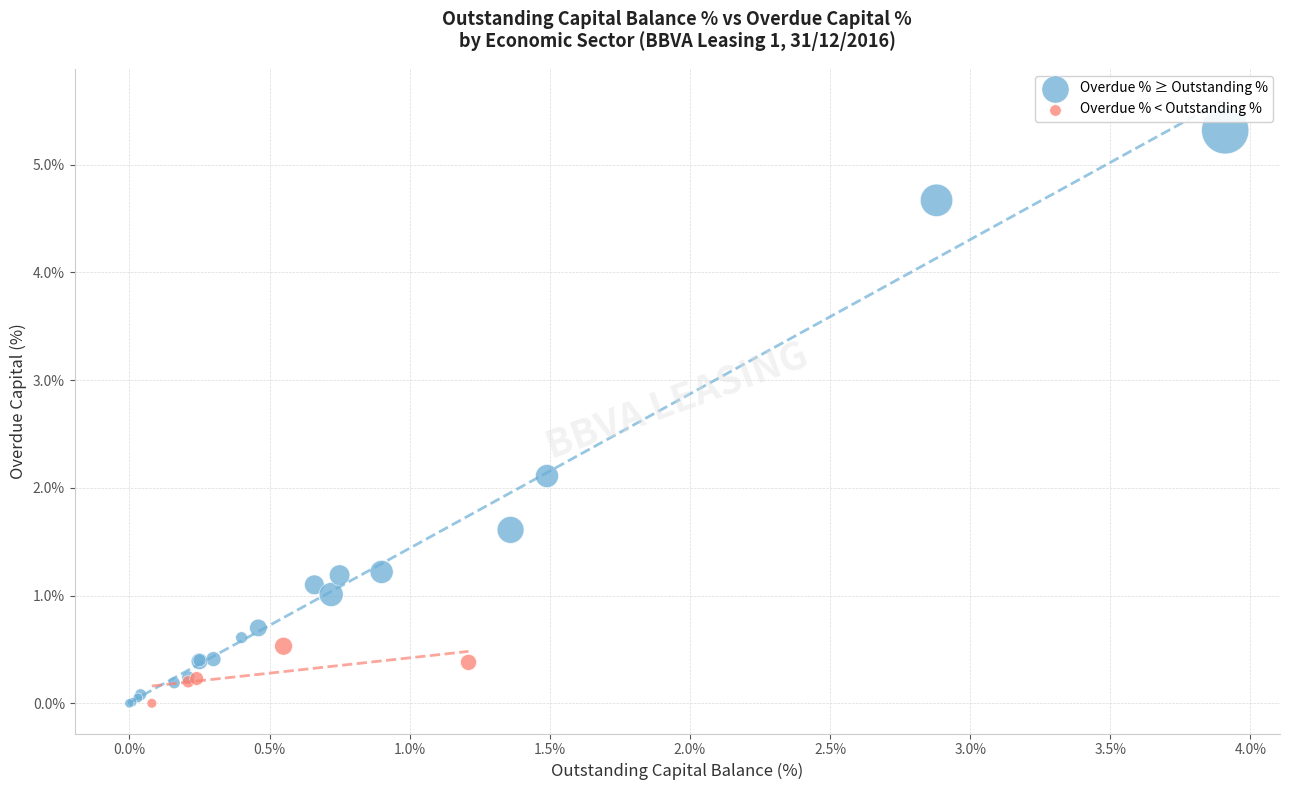

Which series reaches the maximum Y coordinate?

Overdue % ≥ Outstanding %